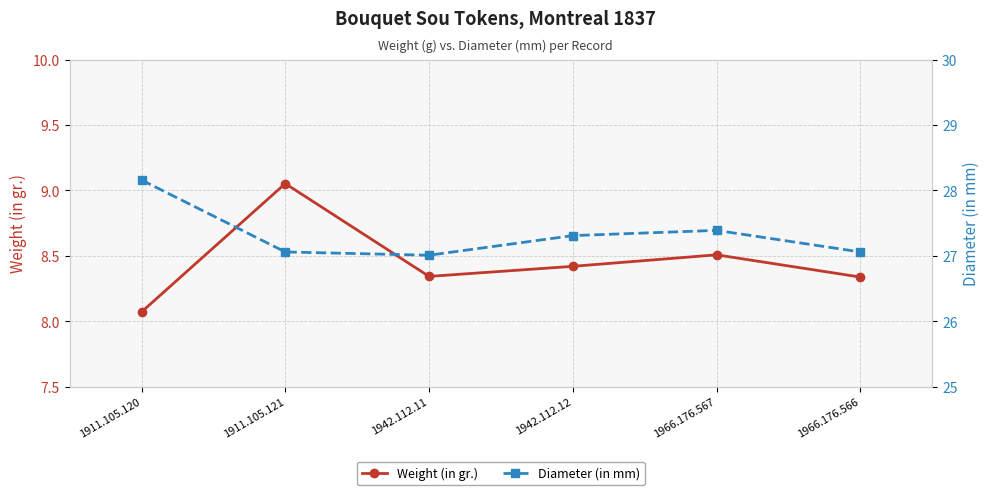

What is the total value across all series at 1966.176.567?

35.9